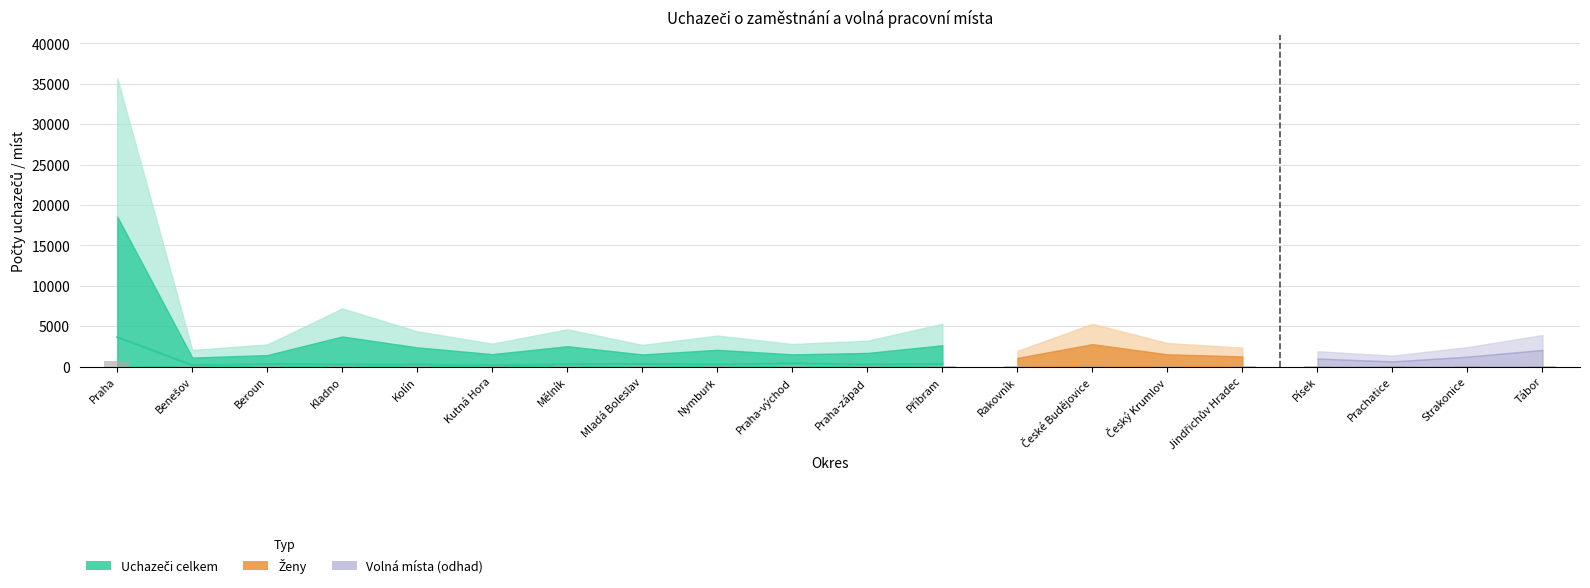

At which category does the chart reach its minimum across all series?

Rakovník